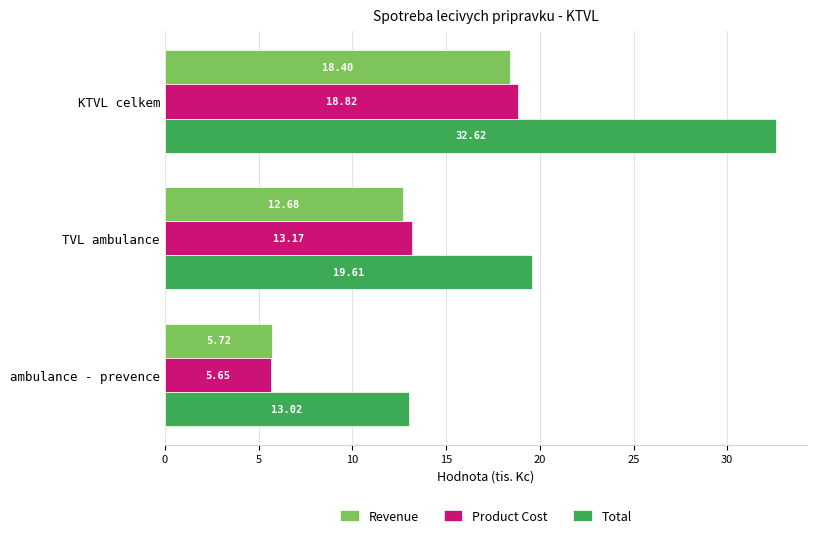

What is the difference between the highest and lowest values at KTVL celkem?

14.2